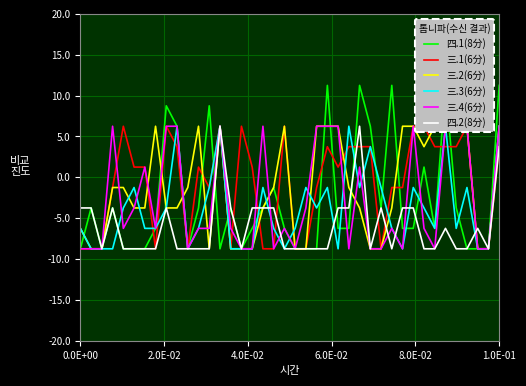

Where does the 四.2(8分) series first go above -8?

0.0E+00